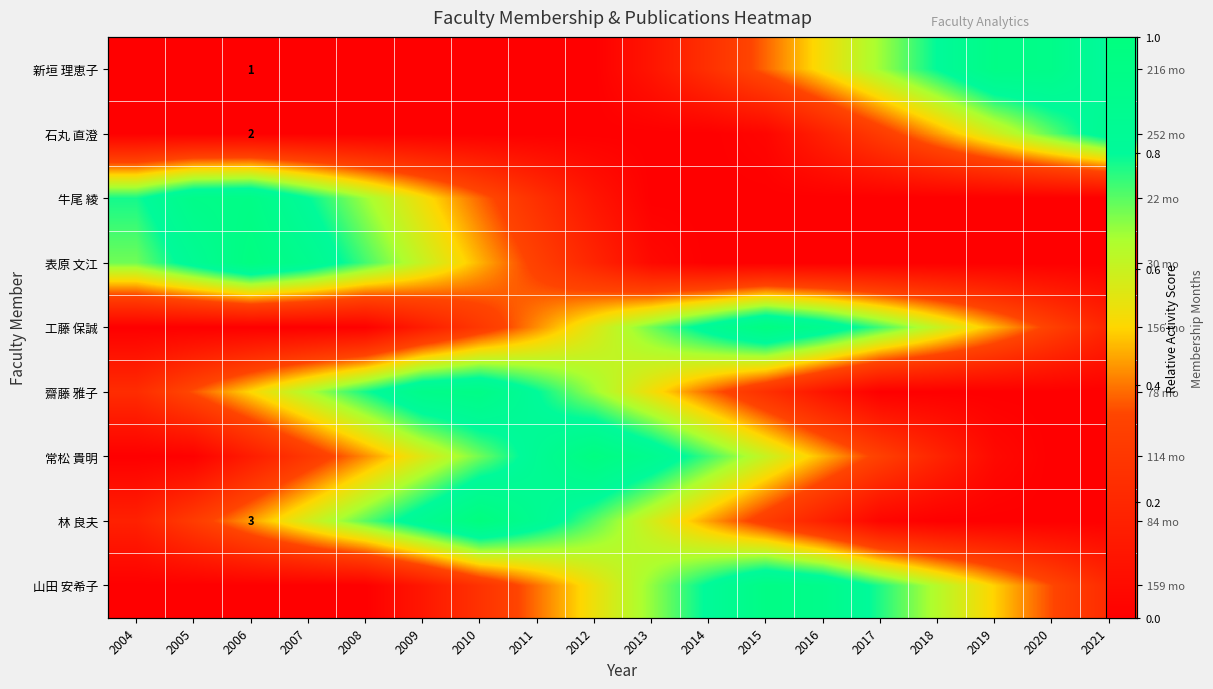

At which label does 工藤 保誠 reach its peak?

2015